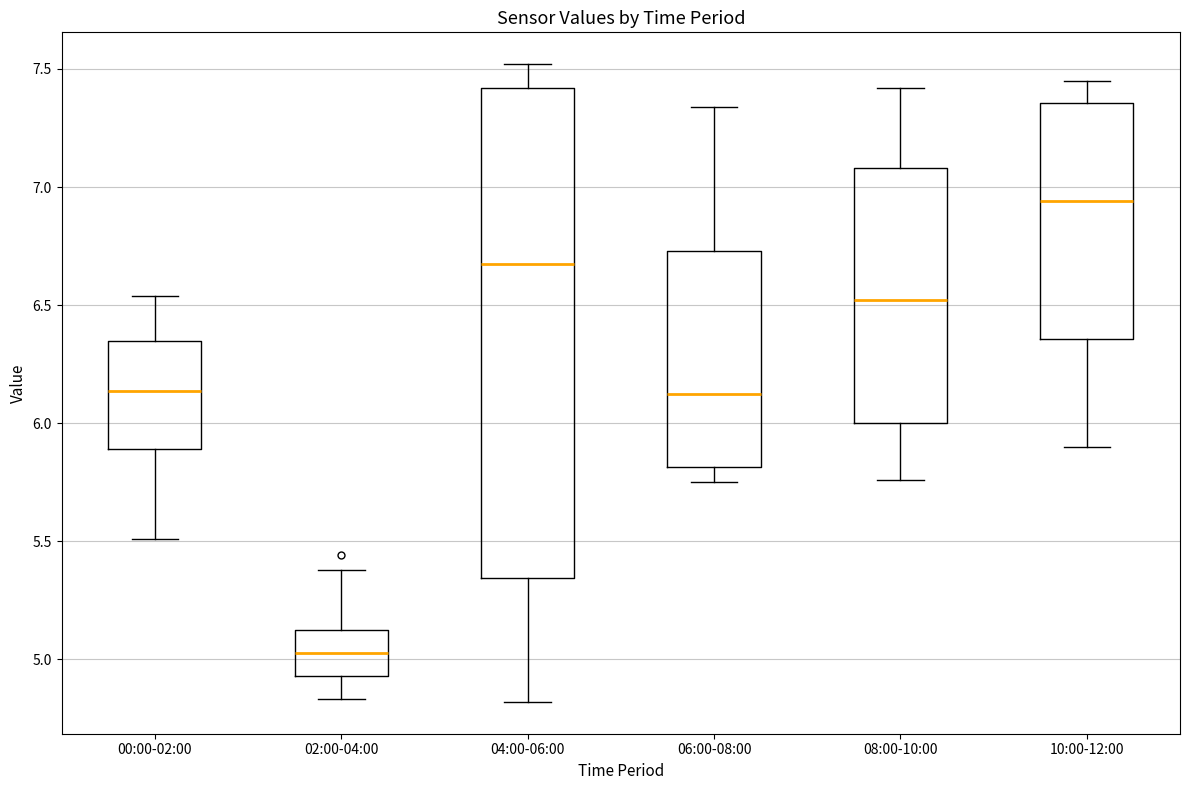

Which box's median line is the lowest?

02:00-04:00